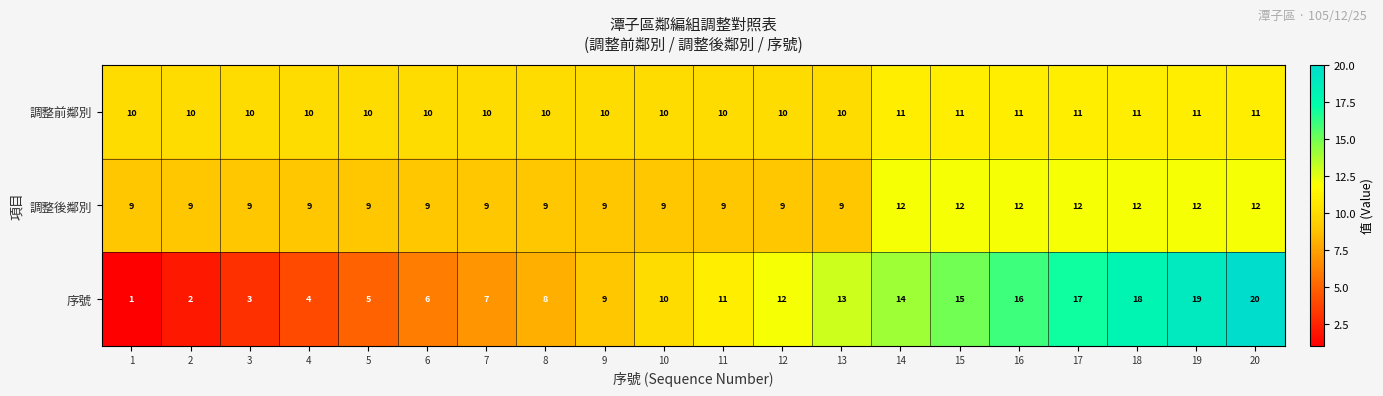

What is the difference between the maximum and second lowest values in the 調整後鄰別 series?

3